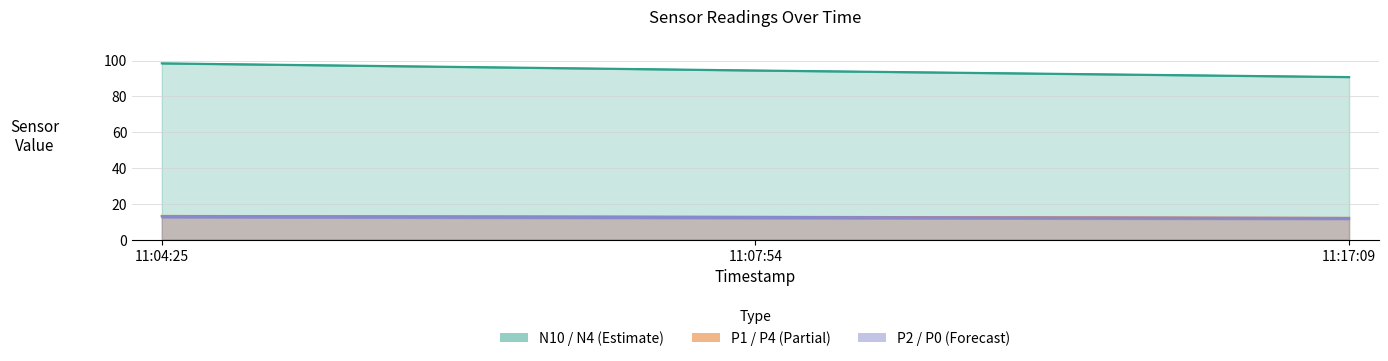

At which label is P2 closest to 12?

11:17:09